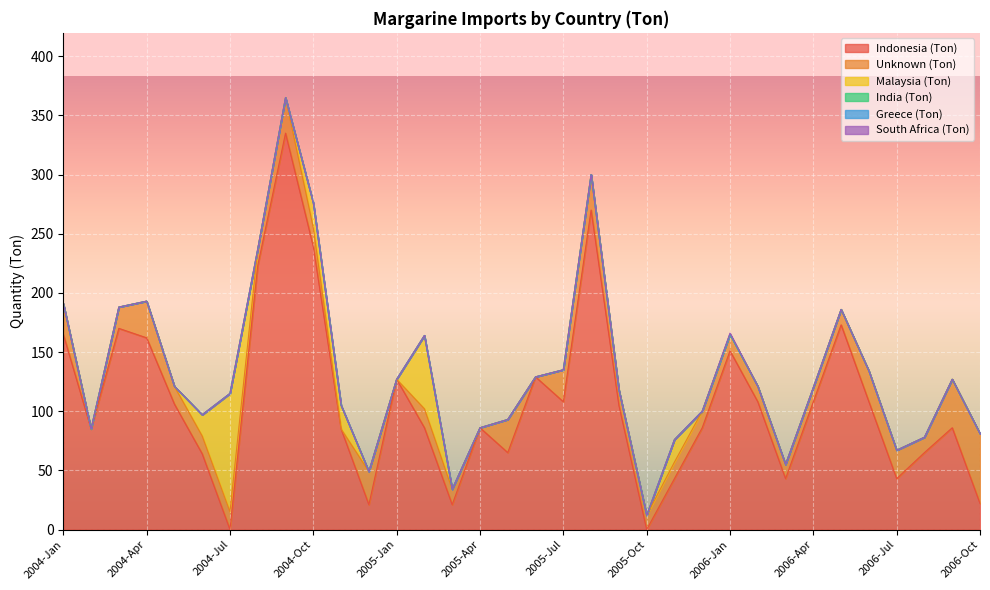

Which label corresponds to the smallest value in the chart?

2004-Jul